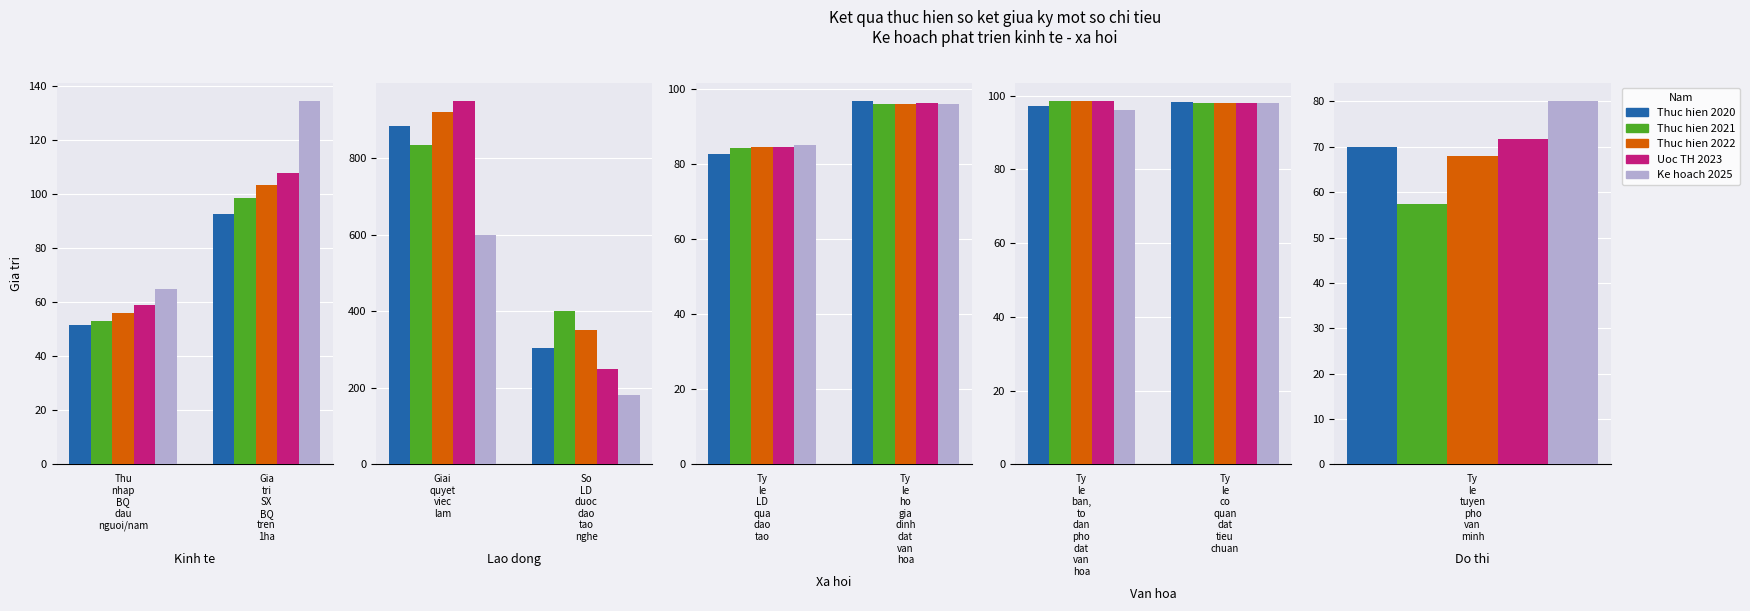

The Uoc TH 2023 series shows 175.9 at Ty le ban, to dan pho dat van hoa. True or false?

False